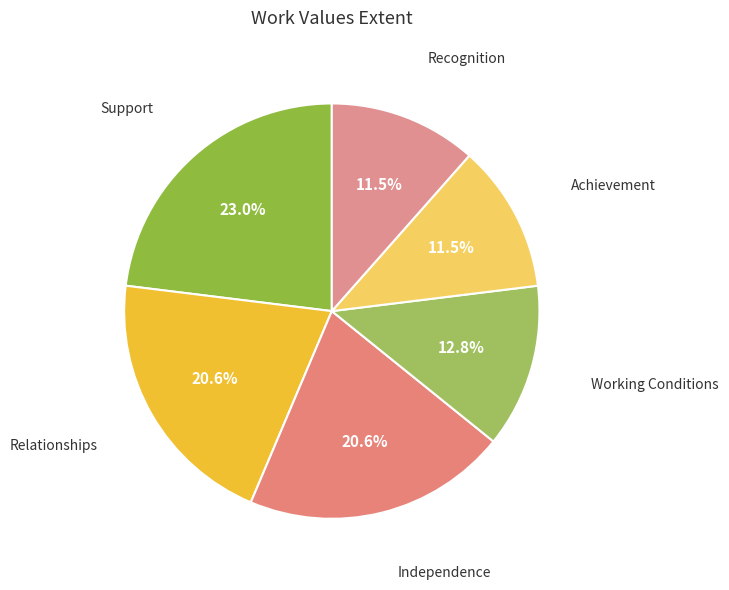

Is there any slice that represents more than half of the pie?

No